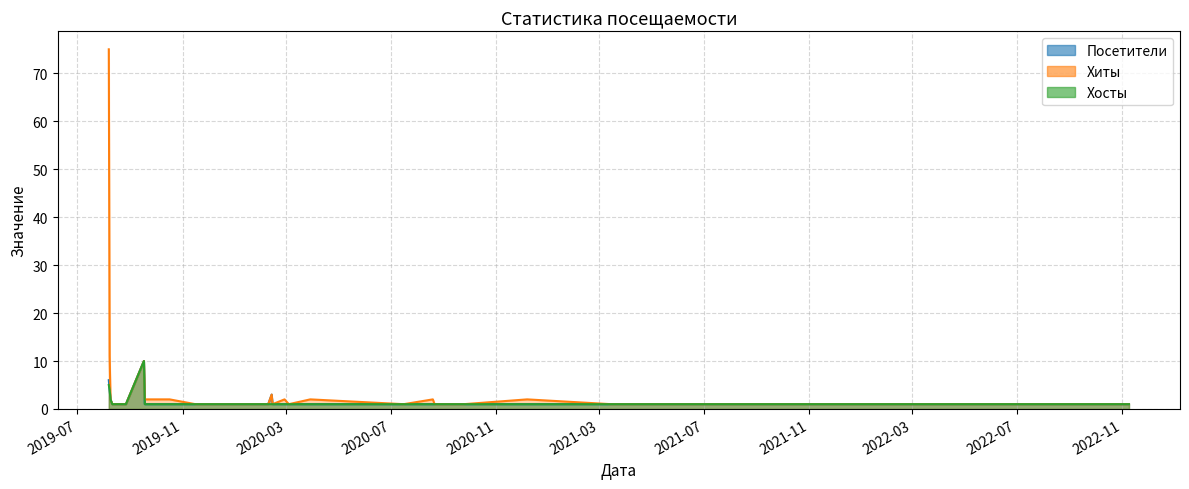

Which category has the highest value across all series?

2019-08-07